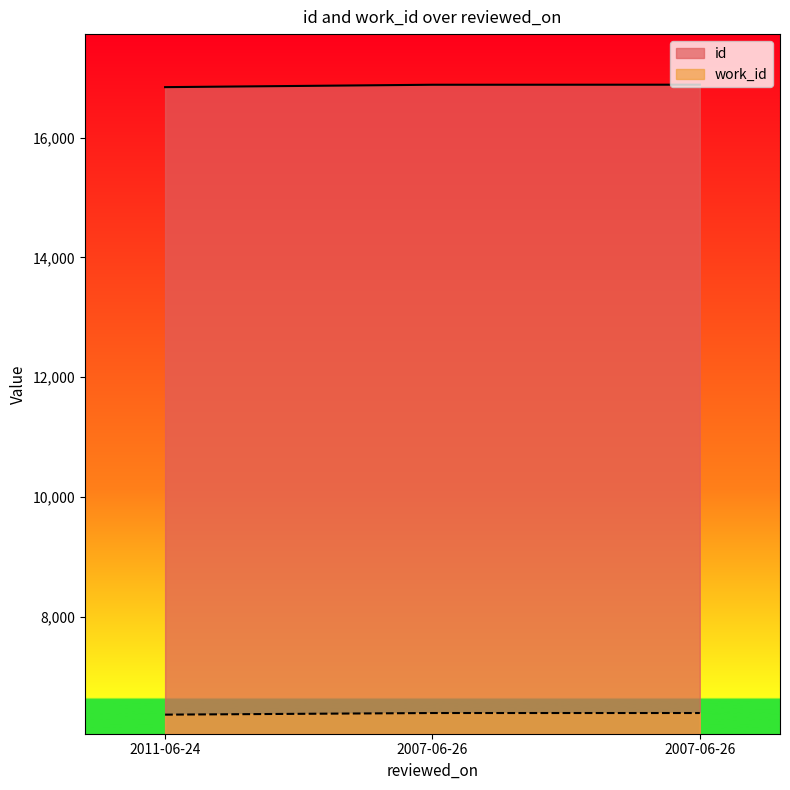

At 2007-06-26, list the series in order from largest to smallest.

id, work_id